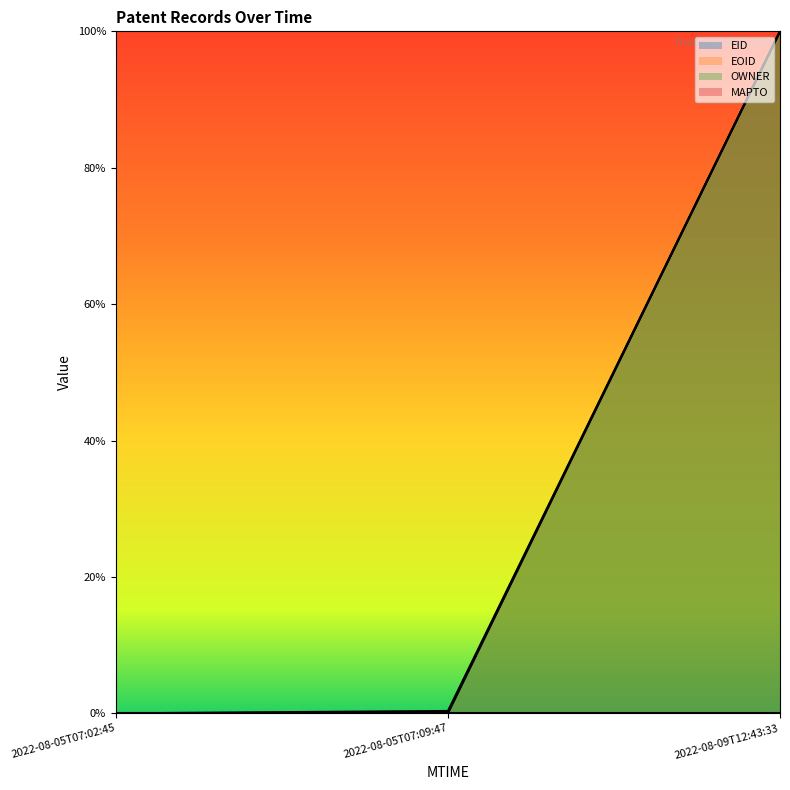

How many values in the EID series exceed 0?

2